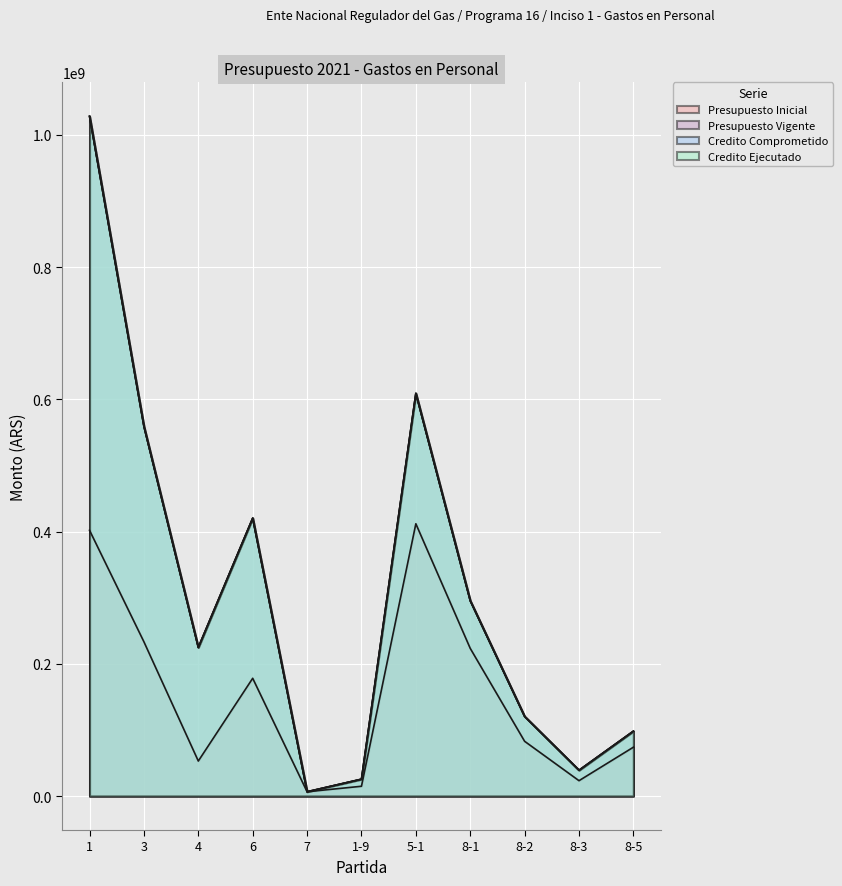

True or false: Credito Comprometido and Presupuesto Vigente intersect in this chart.

False